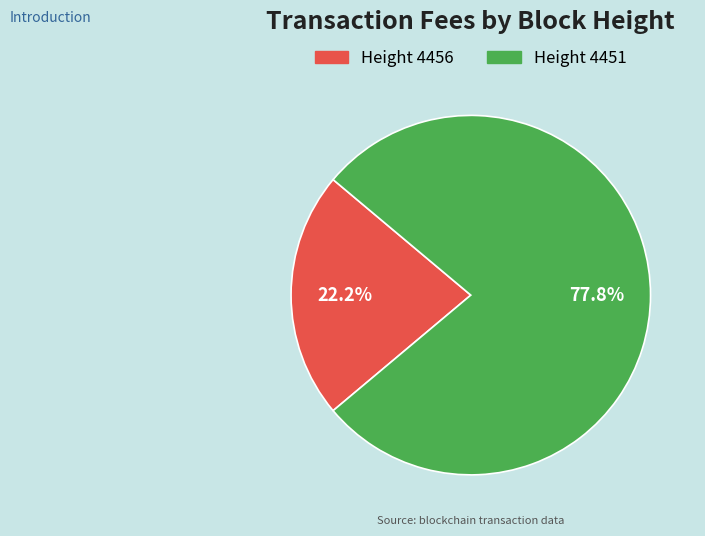

Does any single category account for the majority?

Yes